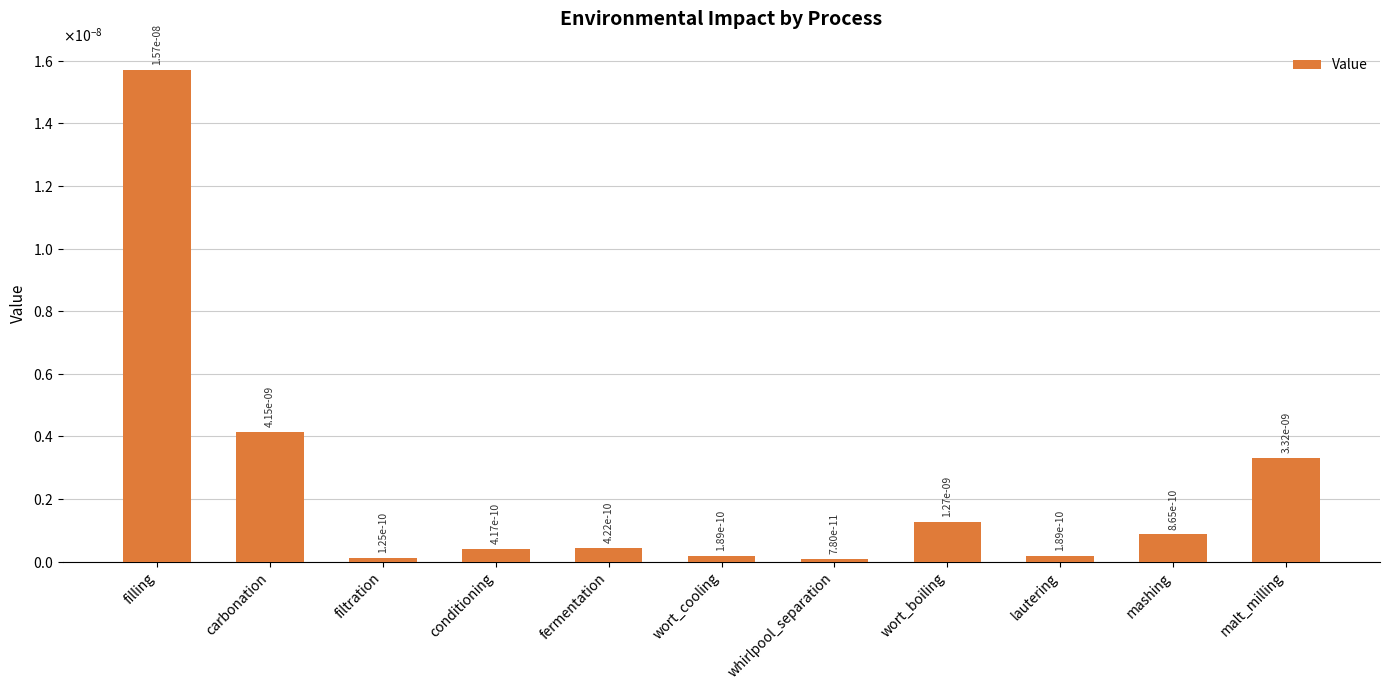

Between wort_cooling and filtration, which is larger?

wort_cooling